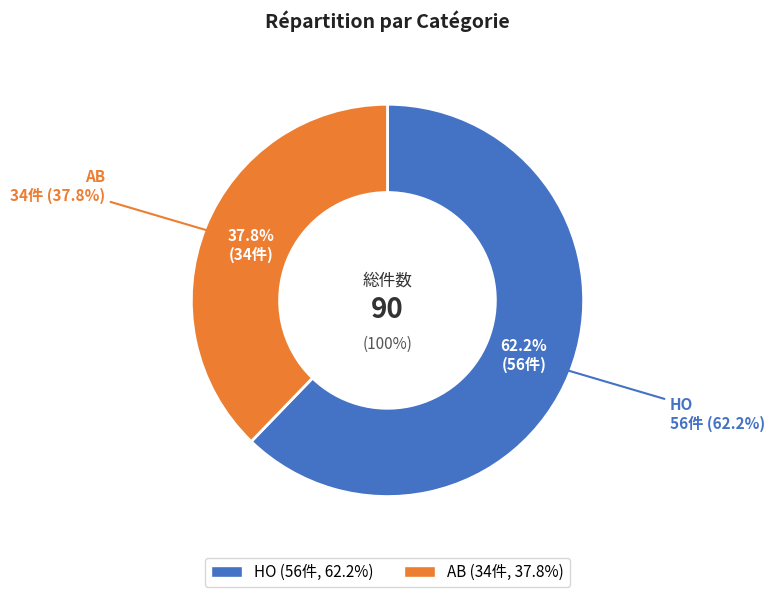

Count the number of slices in the pie.

2